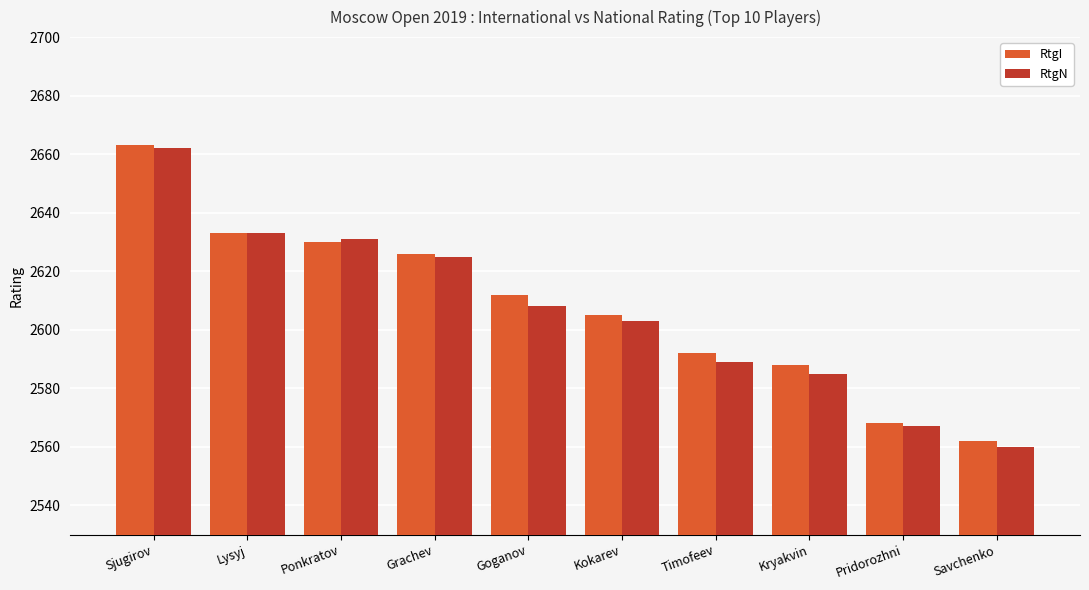

Reading left to right, what are all the values shown in this chart?

RtgI: 2663	2633	2630	2626	2612	2605	2592	2588	2568	2562
RtgN: 2662	2633	2631	2625	2608	2603	2589	2585	2567	2560